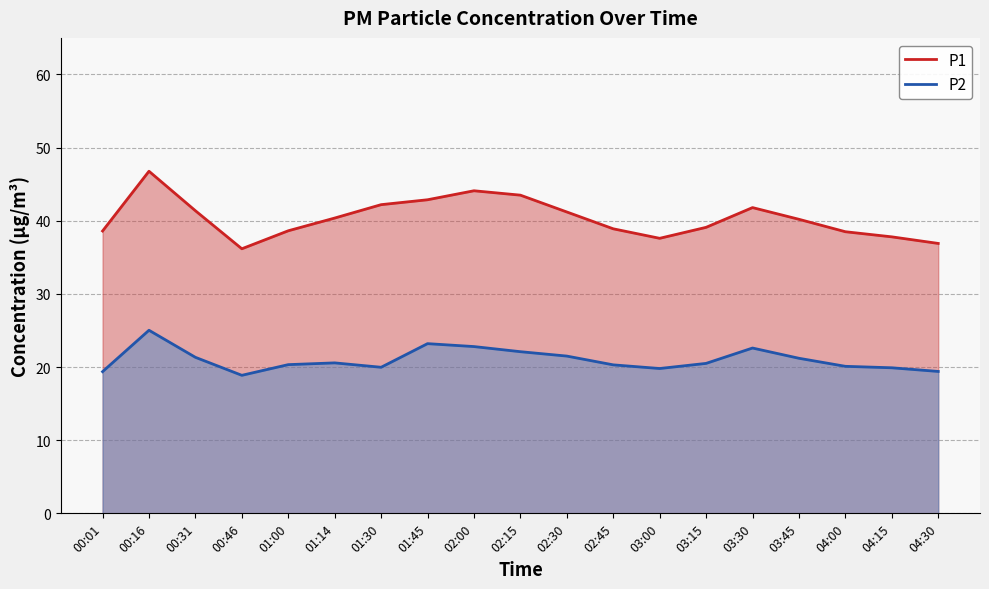

At which category is the sum across all series the highest?

00:16